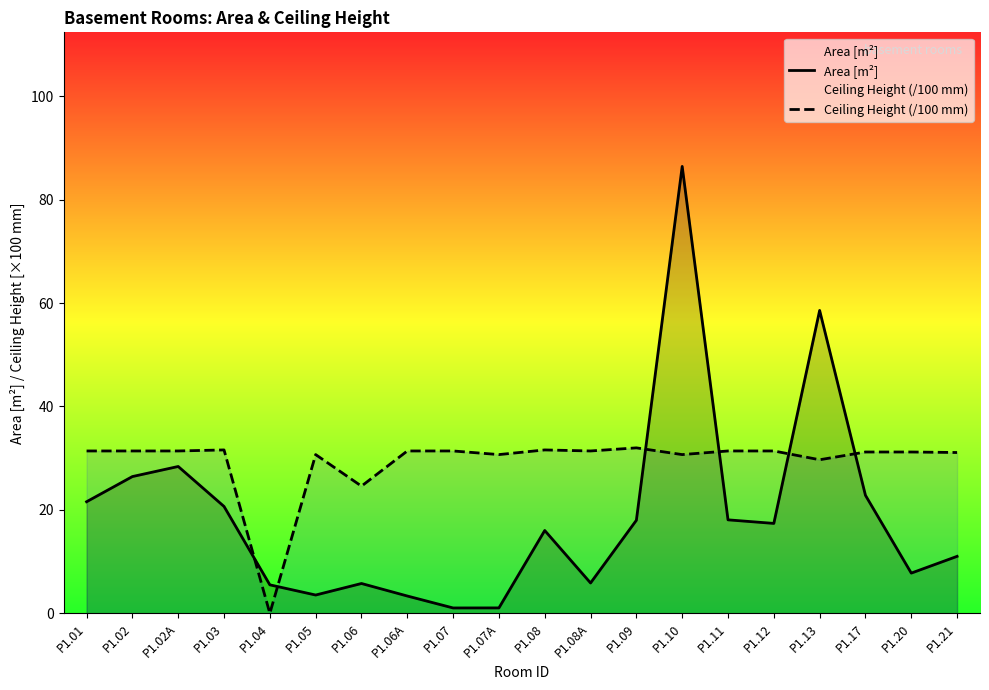

What is the maximum value shown in the chart?

86.4